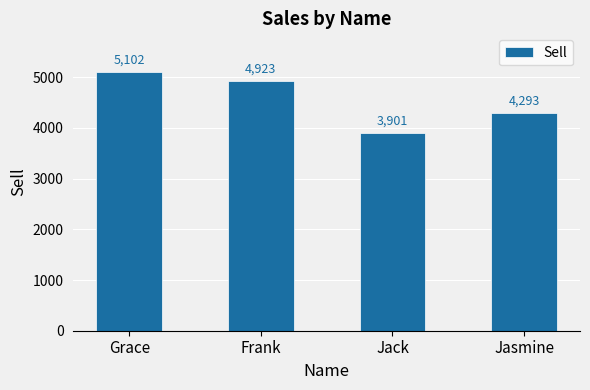

Where does the data first go above 4923?

Grace